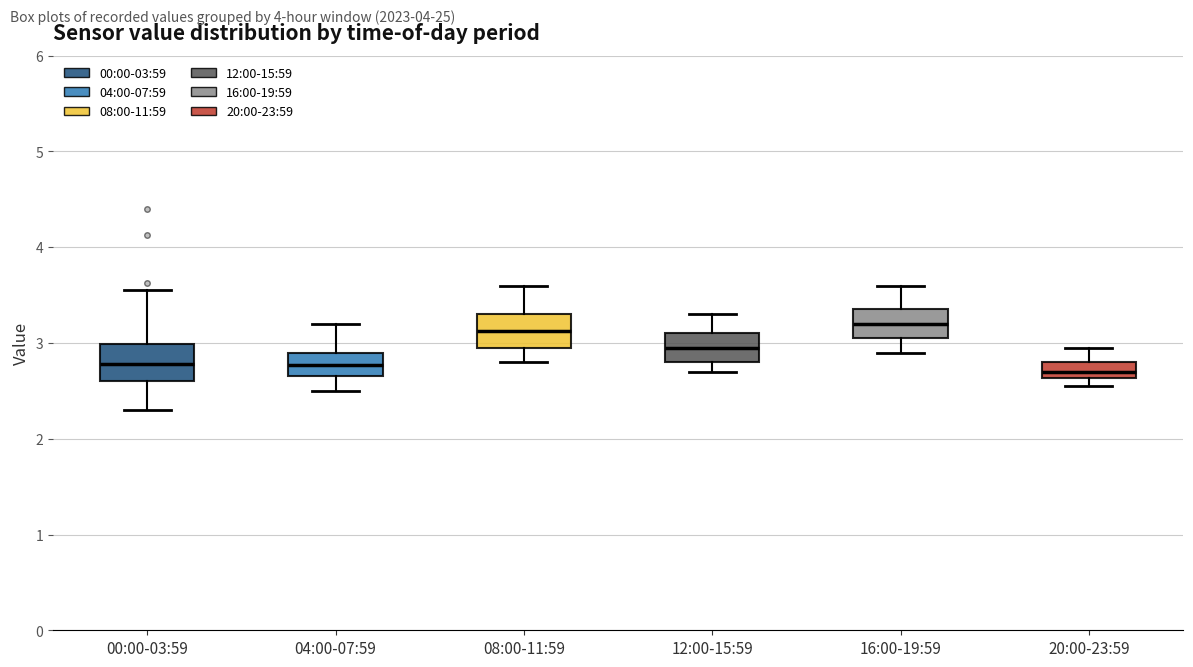

Where does the median line of the box for 12:00-15:59 sit on the y-axis? The values are not printed on the chart, so give them approximately, as read against the axis.

3.0